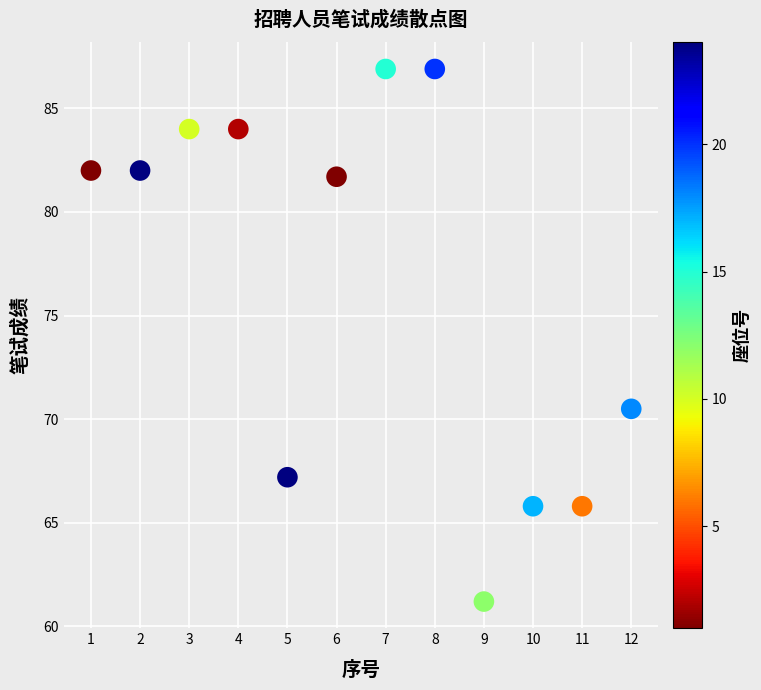

What Y value in the scatter plot is closest to 74?

70.5